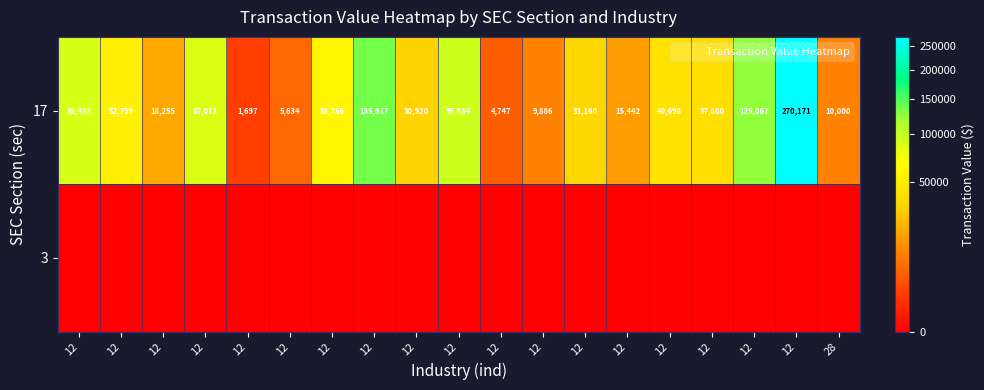

Which series has the largest total across all categories?

17